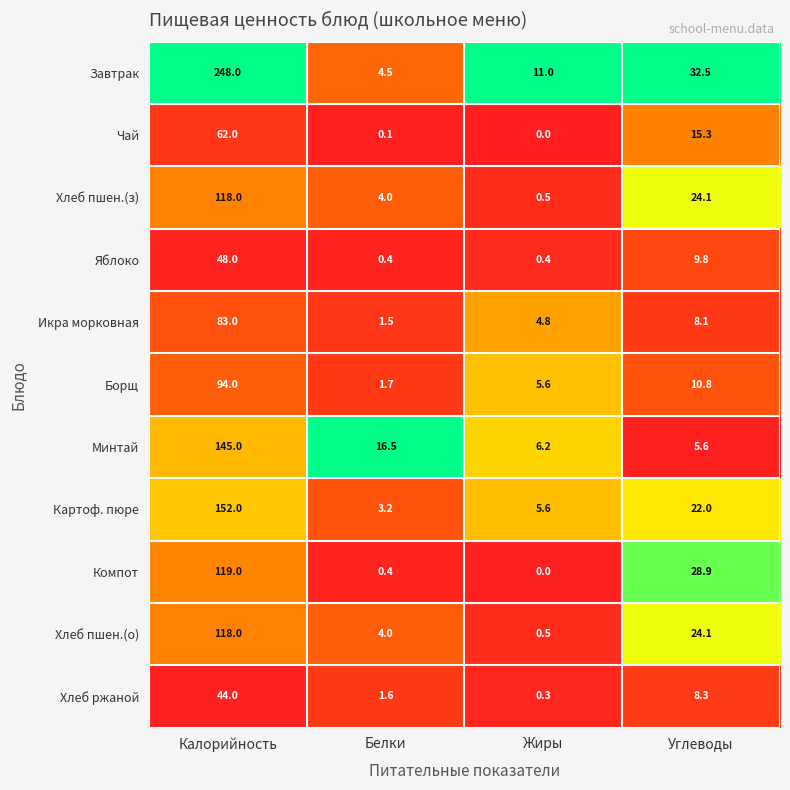

What is the sum of all Икра морковная values?

97.4